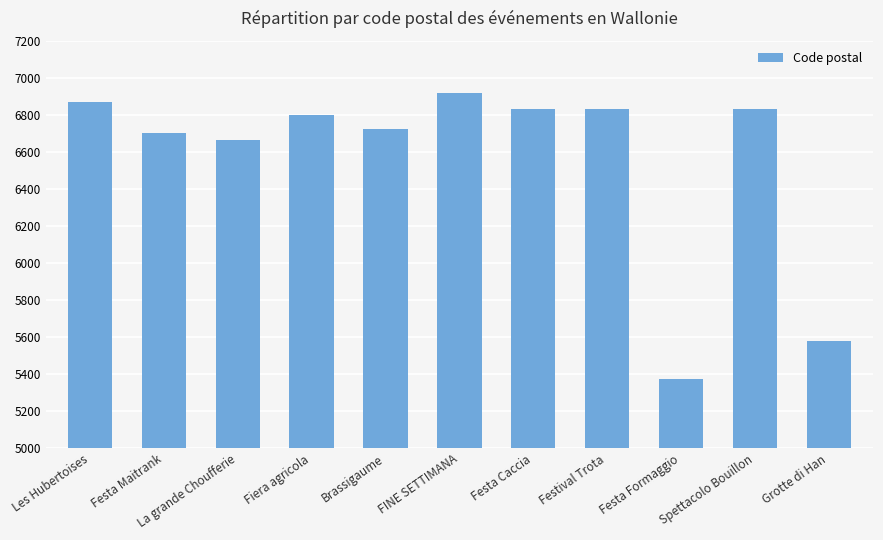

Approximately how many times larger is the value at FINE SETTIMANA compared to Fiera agricola?

1.0